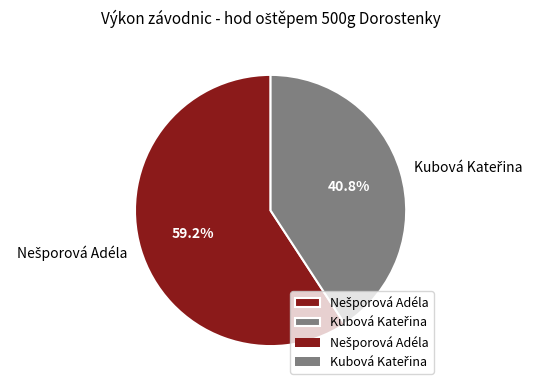

Is there any slice that represents more than half of the pie?

Yes